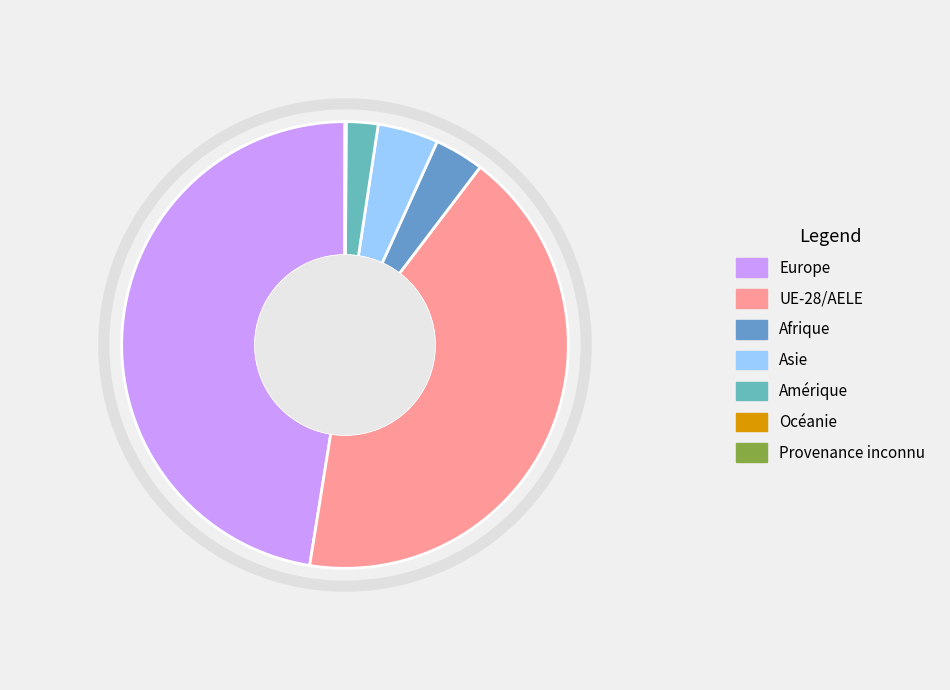

Which slice is the largest?

Europe